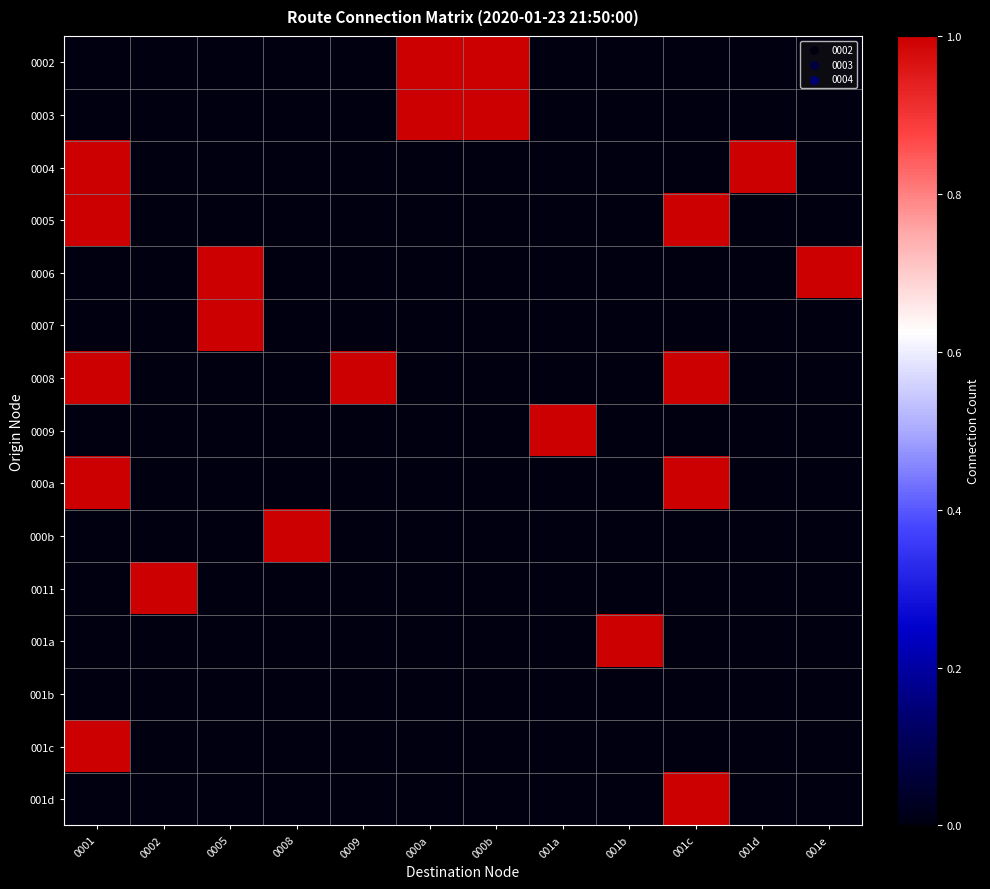

Reading left to right, transcribe all the data shown in this chart.

0002: 0001=0	0002=0	0005=0	0008=0	0009=0	000a=1	000b=1	001a=0	001b=0	001c=0	001d=0	001e=0
0003: 0001=0	0002=0	0005=0	0008=0	0009=0	000a=1	000b=1	001a=0	001b=0	001c=0	001d=0	001e=0
0004: 0001=1	0002=0	0005=0	0008=0	0009=0	000a=0	000b=0	001a=0	001b=0	001c=0	001d=1	001e=0
0005: 0001=1	0002=0	0005=0	0008=0	0009=0	000a=0	000b=0	001a=0	001b=0	001c=1	001d=0	001e=0
0006: 0001=0	0002=0	0005=1	0008=0	0009=0	000a=0	000b=0	001a=0	001b=0	001c=0	001d=0	001e=1
0007: 0001=0	0002=0	0005=1	0008=0	0009=0	000a=0	000b=0	001a=0	001b=0	001c=0	001d=0	001e=0
0008: 0001=1	0002=0	0005=0	0008=0	0009=1	000a=0	000b=0	001a=0	001b=0	001c=1	001d=0	001e=0
0009: 0001=0	0002=0	0005=0	0008=0	0009=0	000a=0	000b=0	001a=1	001b=0	001c=0	001d=0	001e=0
000a: 0001=1	0002=0	0005=0	0008=0	0009=0	000a=0	000b=0	001a=0	001b=0	001c=1	001d=0	001e=0
000b: 0001=0	0002=0	0005=0	0008=1	0009=0	000a=0	000b=0	001a=0	001b=0	001c=0	001d=0	001e=0
0011: 0001=0	0002=1	0005=0	0008=0	0009=0	000a=0	000b=0	001a=0	001b=0	001c=0	001d=0	001e=0
001a: 0001=0	0002=0	0005=0	0008=0	0009=0	000a=0	000b=0	001a=0	001b=1	001c=0	001d=0	001e=0
001b: 0001=0	0002=0	0005=0	0008=0	0009=0	000a=0	000b=0	001a=0	001b=0	001c=0	001d=0	001e=0
001c: 0001=1	0002=0	0005=0	0008=0	0009=0	000a=0	000b=0	001a=0	001b=0	001c=0	001d=0	001e=0
001d: 0001=0	0002=0	0005=0	0008=0	0009=0	000a=0	000b=0	001a=0	001b=0	001c=1	001d=0	001e=0